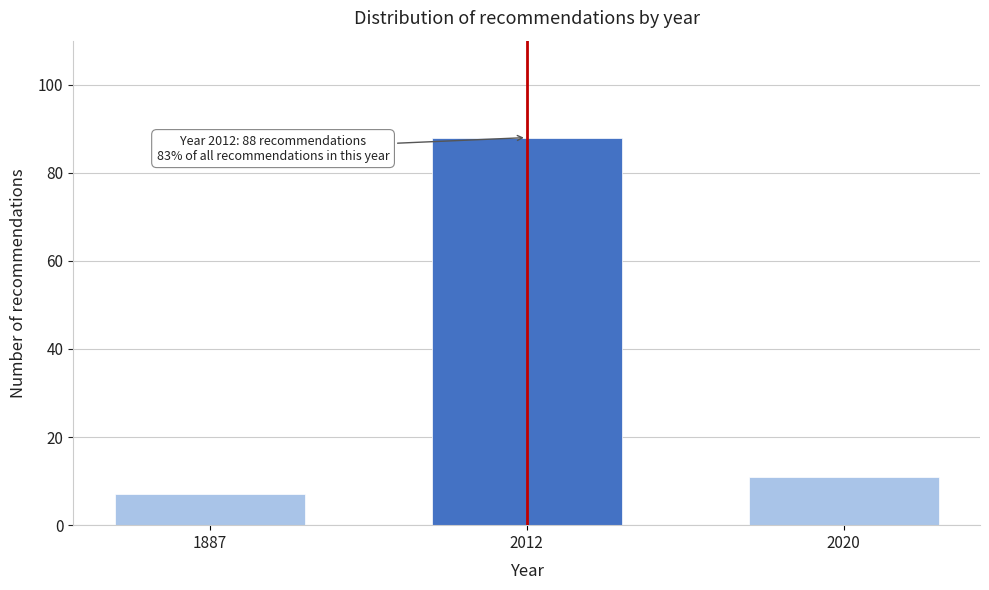

Reading left to right, what are all the values shown in this chart?

7	88	11